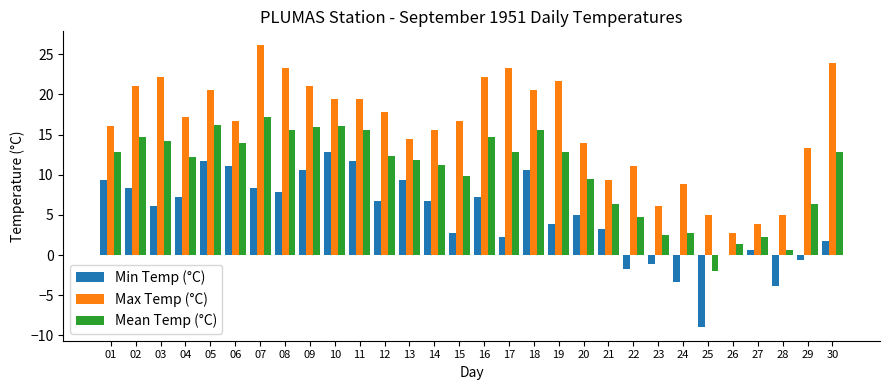

How many groups of bars are there?

30